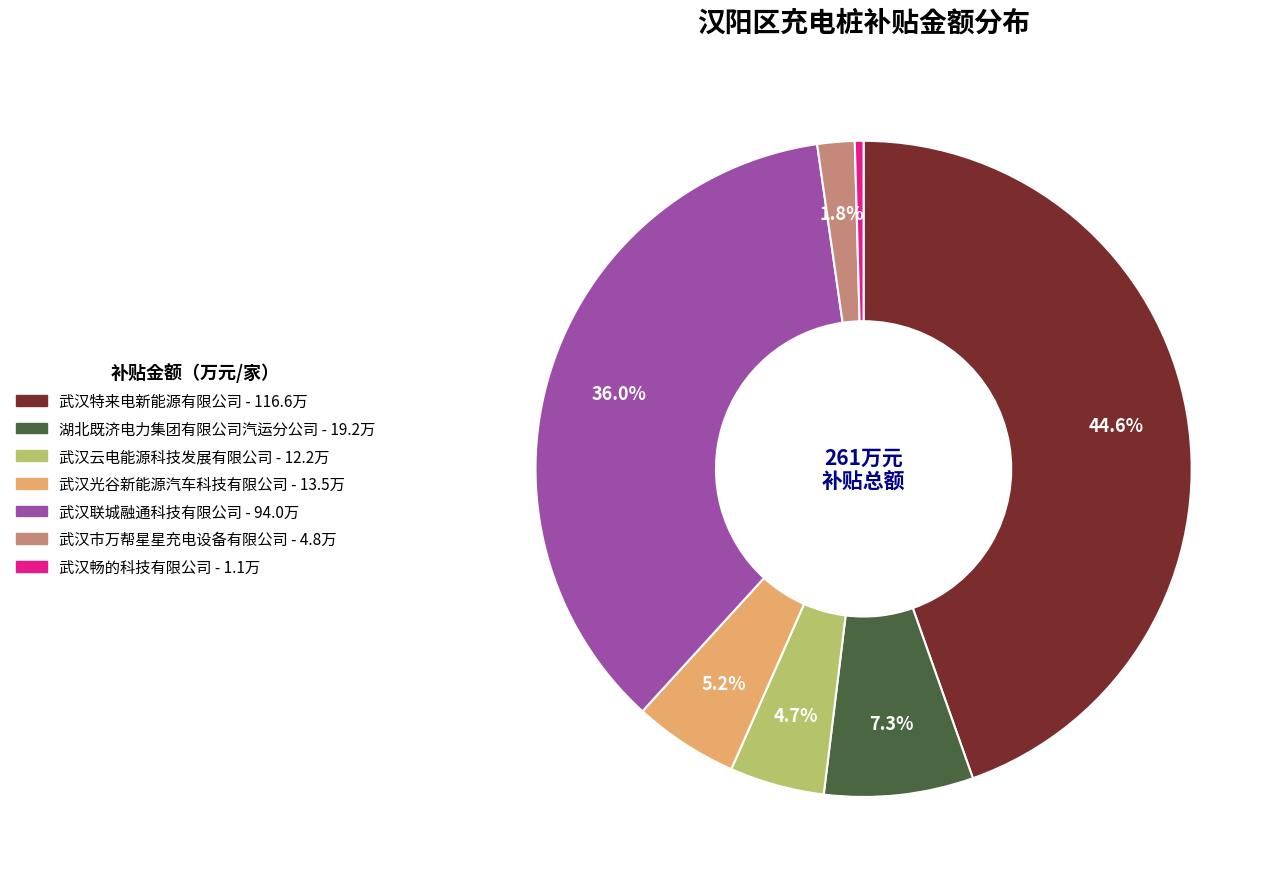

To the nearest percent, what percentage of the pie is 武汉联城融通科技有限公司?

36%